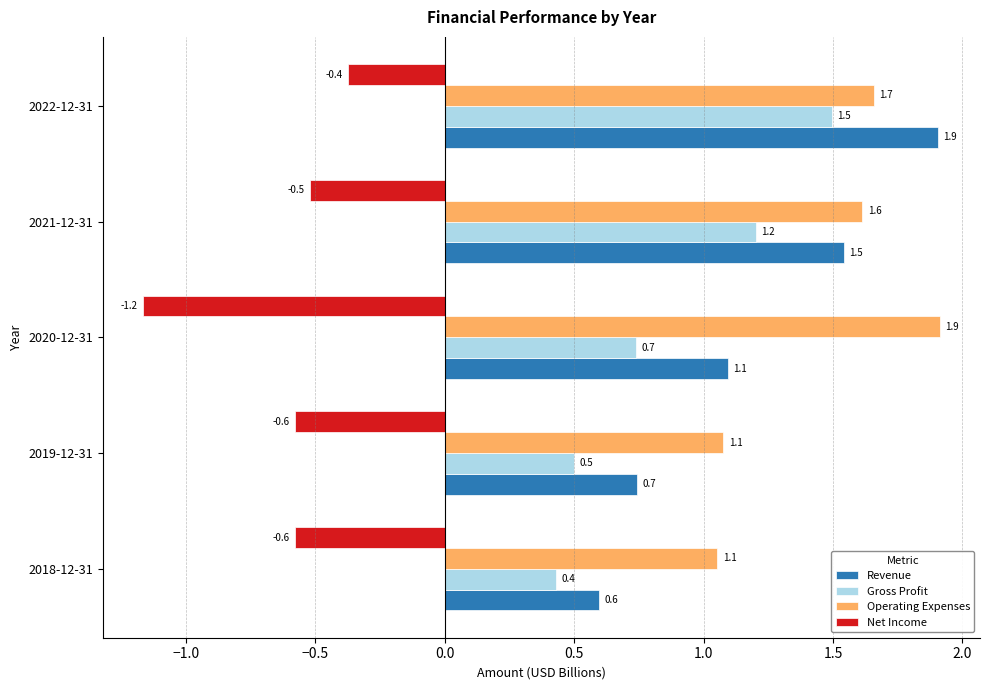

What is the average value of the Gross Profit series?

0.9